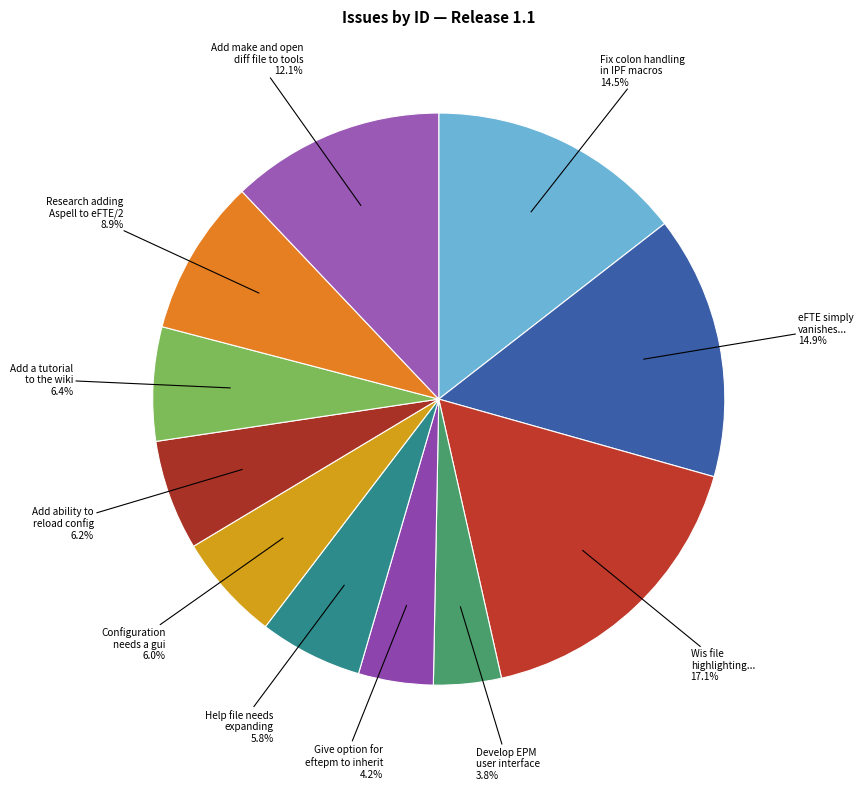

To the nearest percent, what is the difference between the largest and smallest slice percentages?

13%